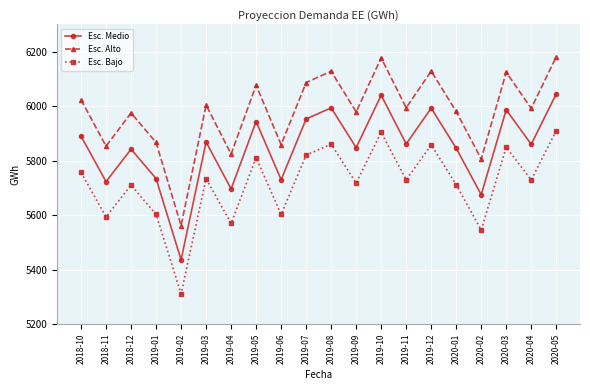

What is the difference between the highest and lowest values at 2019-03?

270.0